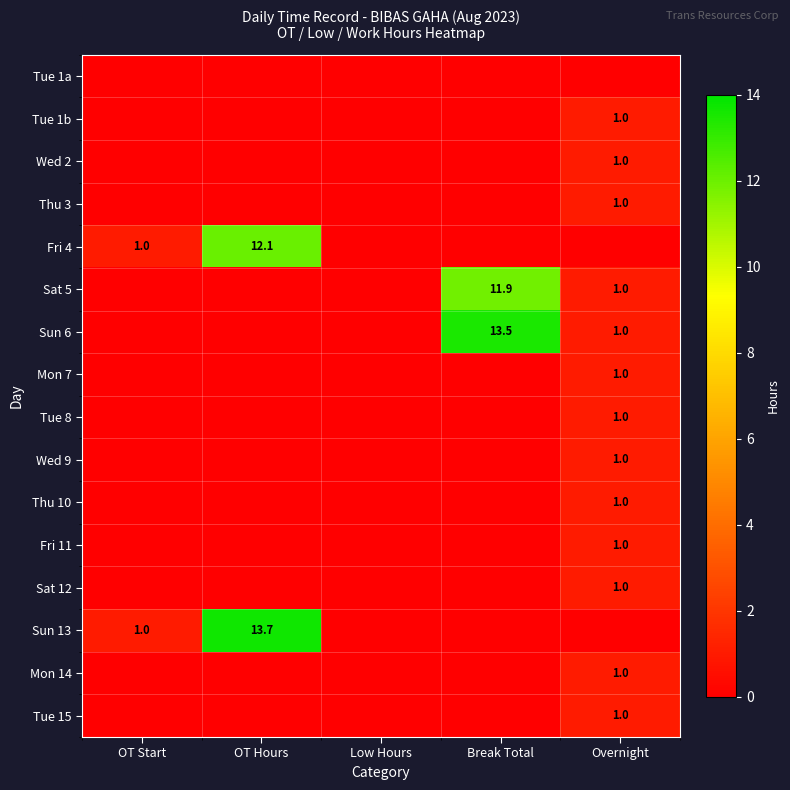

The value of Sat 12 at Overnight is 1.0. True or false?

True